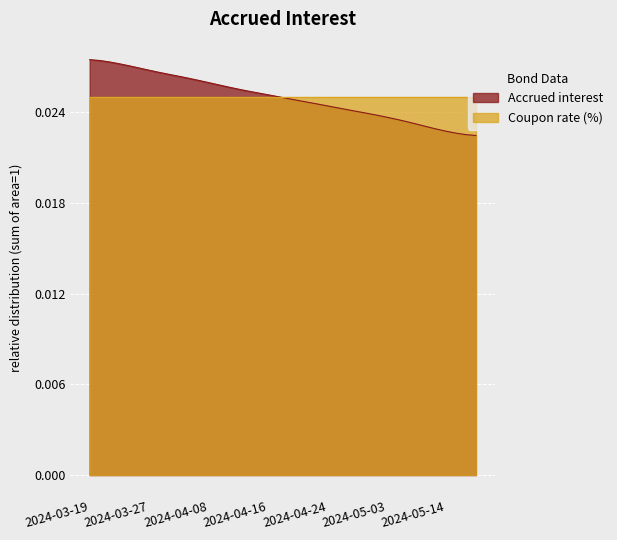

Between 2024-04-05 and 2024-05-03, which is larger?

2024-04-05